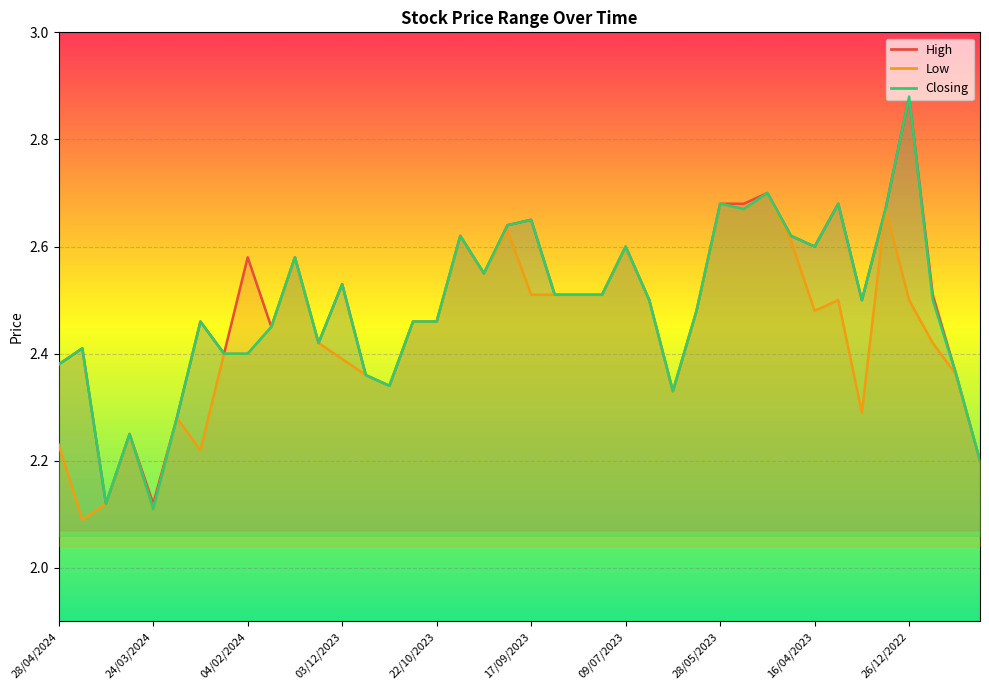

Where is Low nearest to the value 2?

21/04/2024